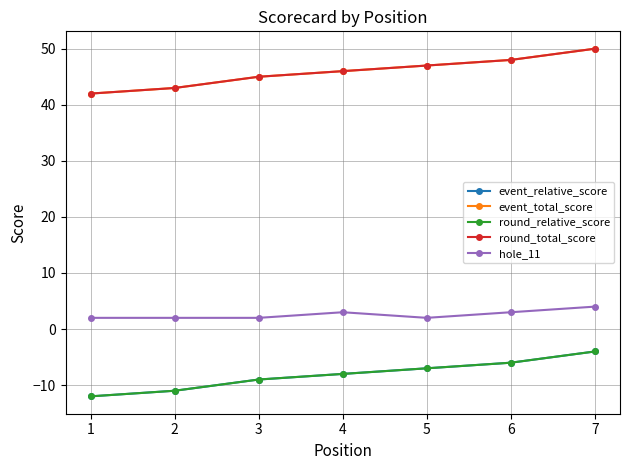

Does the chart have visible grid lines?

Yes